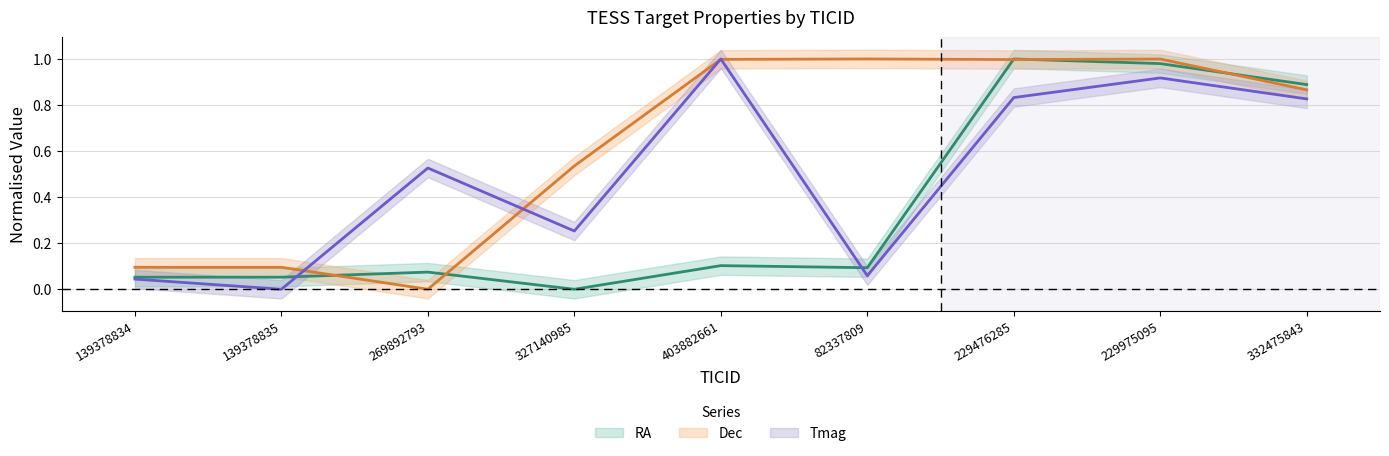

What is the difference between the maximum and minimum values in the Dec series?

1.0